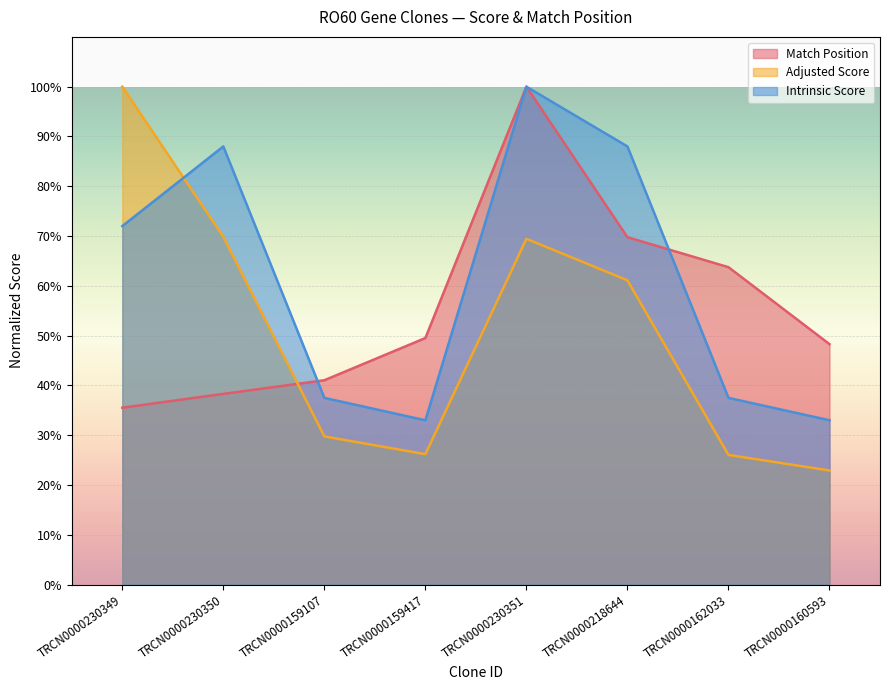

True or false: Match Position has a value of 18.8 at TRCN0000159107.

False